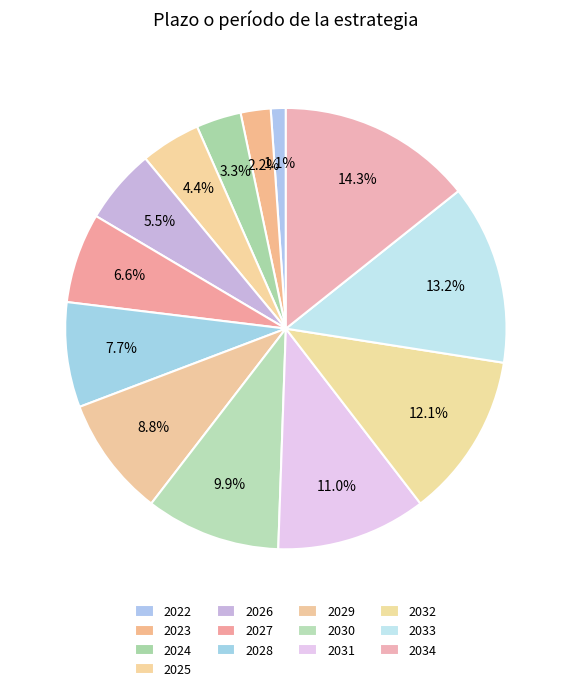

What portion of the pie excludes 2034?

85.7%